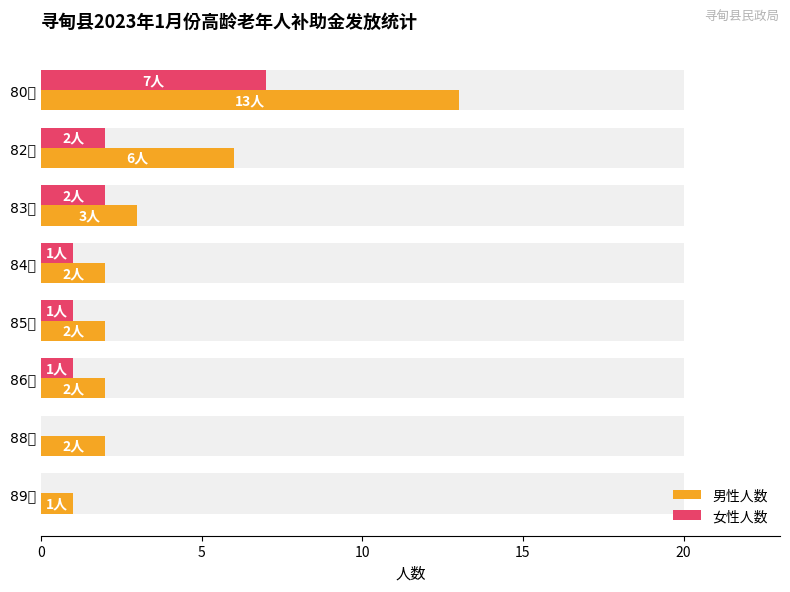

What is the label of the 2nd bar from the right?

88岁